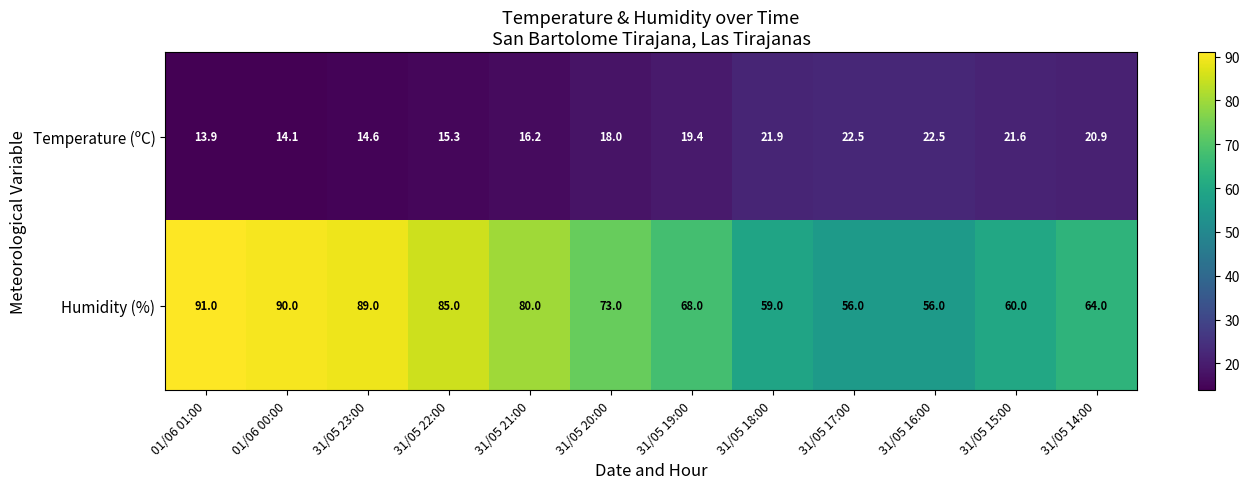

Is it true that Humidity (%) equals 56.0 at 31/05 16:00?

True